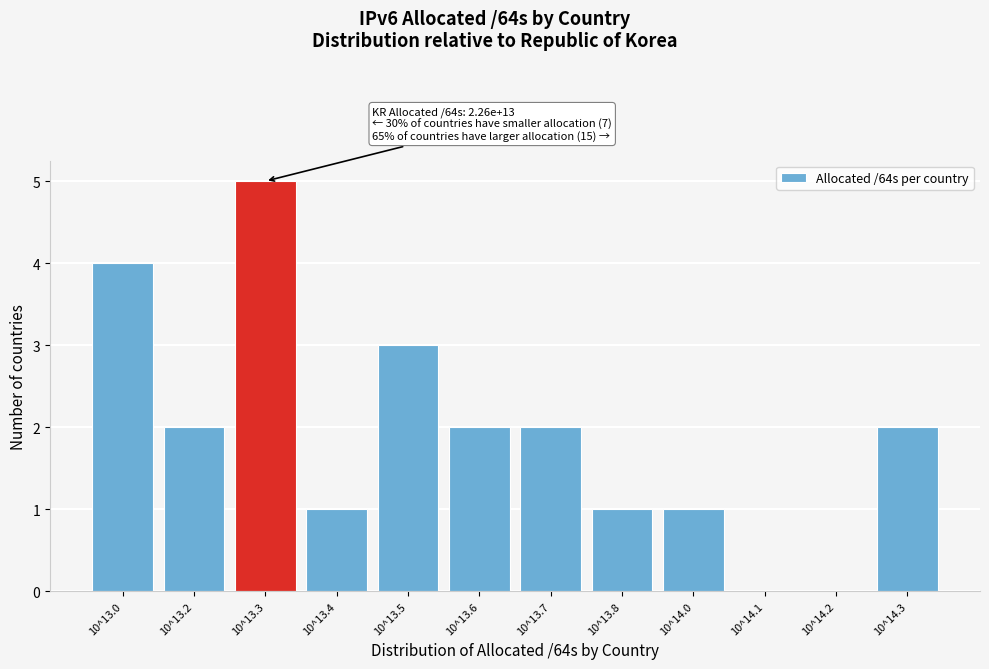

Reading left to right, extract all data points from this chart.

10^13.0=4	10^13.2=2	10^13.3=5	10^13.4=1	10^13.5=3	10^13.6=2	10^13.7=2	10^13.8=1	10^14.0=1	10^14.1=0	10^14.2=0	10^14.3=2